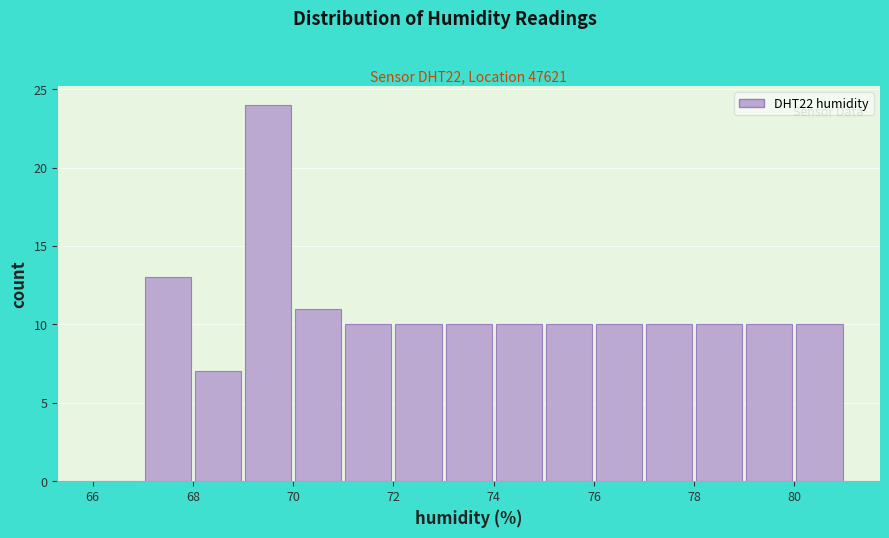

Over which range of the x-axis is the bar tallest?

69 to 70